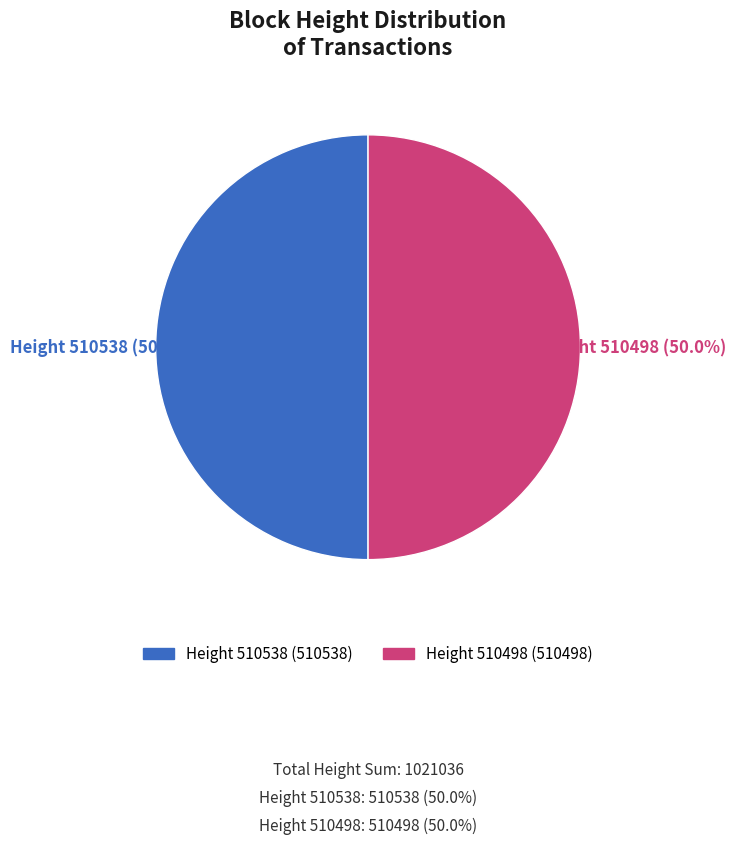

How many slices are in this pie chart?

2